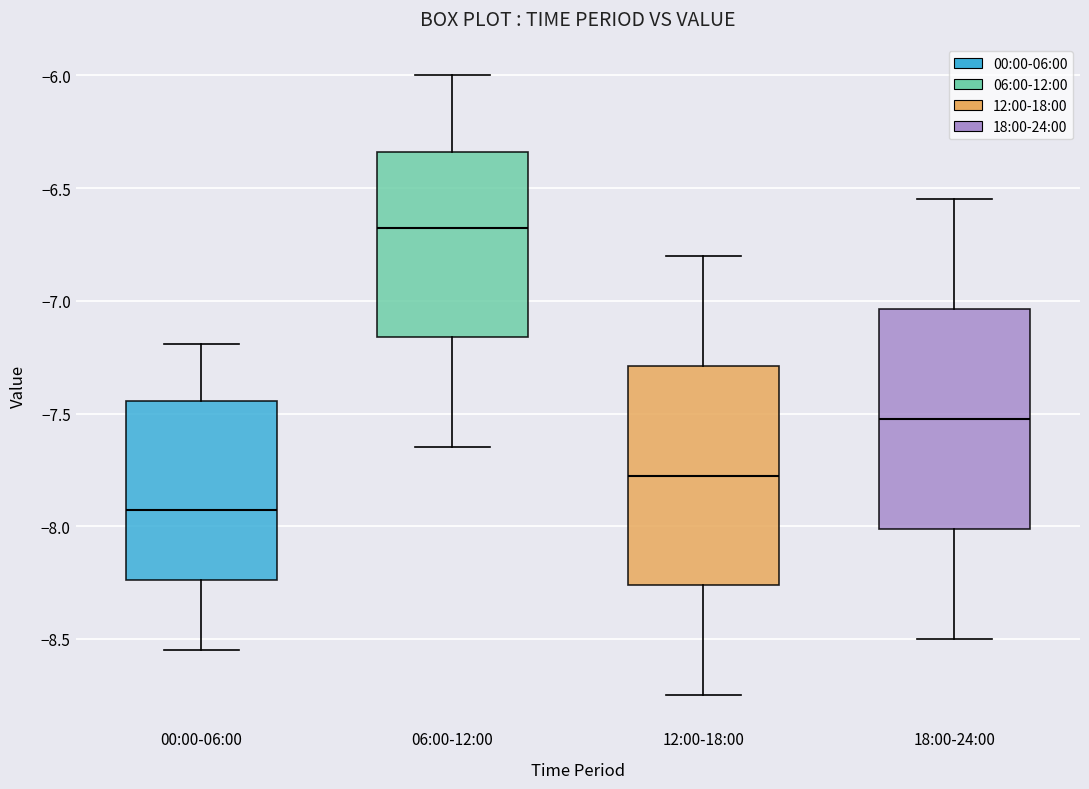

Reading left to right, read every box against the y-axis: the position of its median line, the range the box covers, and the ends of its whiskers. The values are not printed on the chart, so give them approximately, as read against the axis.

00:00-06:00: median -7.95, box -8.25 to -7.45, whiskers -8.55 to -7.20
06:00-12:00: median -6.65, box -7.15 to -6.35, whiskers -7.65 to -6.00
12:00-18:00: median -7.75, box -8.25 to -7.30, whiskers -8.75 to -6.80
18:00-24:00: median -7.50, box -8.00 to -7.05, whiskers -8.50 to -6.55